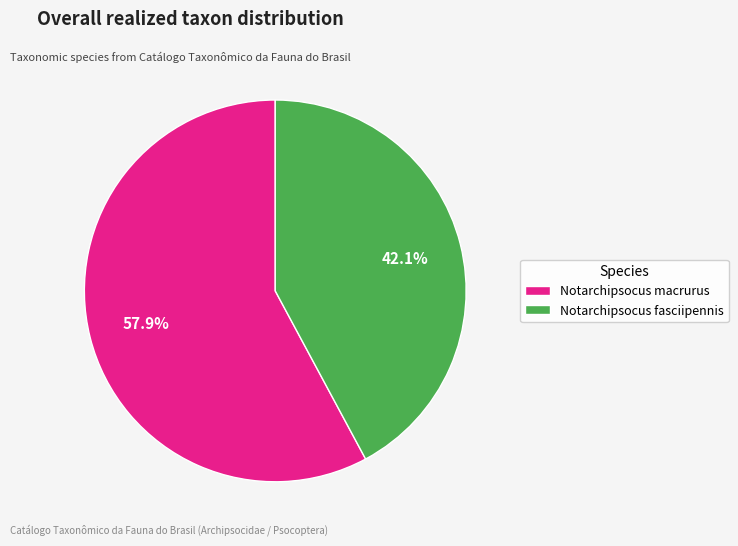

Which category has the biggest portion of the pie?

Notarchipsocus macrurus